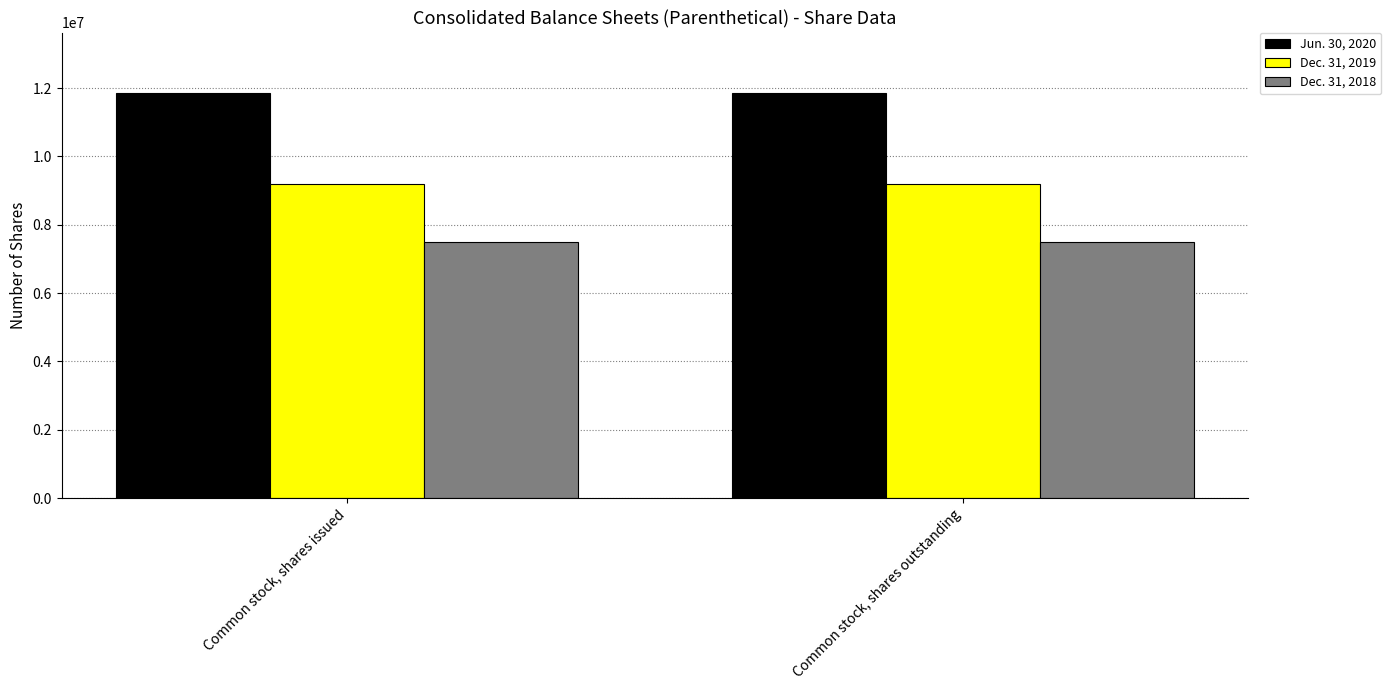

What are all the series names shown in the legend?

Jun. 30, 2020, Dec. 31, 2019, Dec. 31, 2018